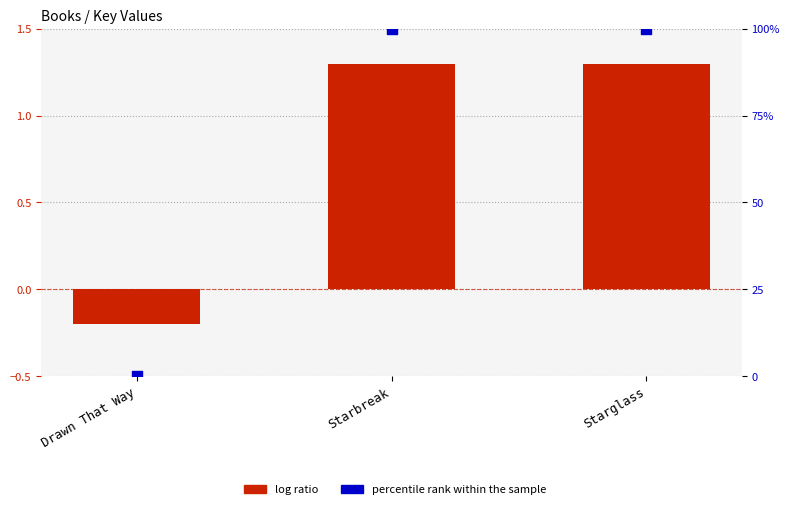

Which series has the largest Y range (max minus min)?

percentile rank within the sample